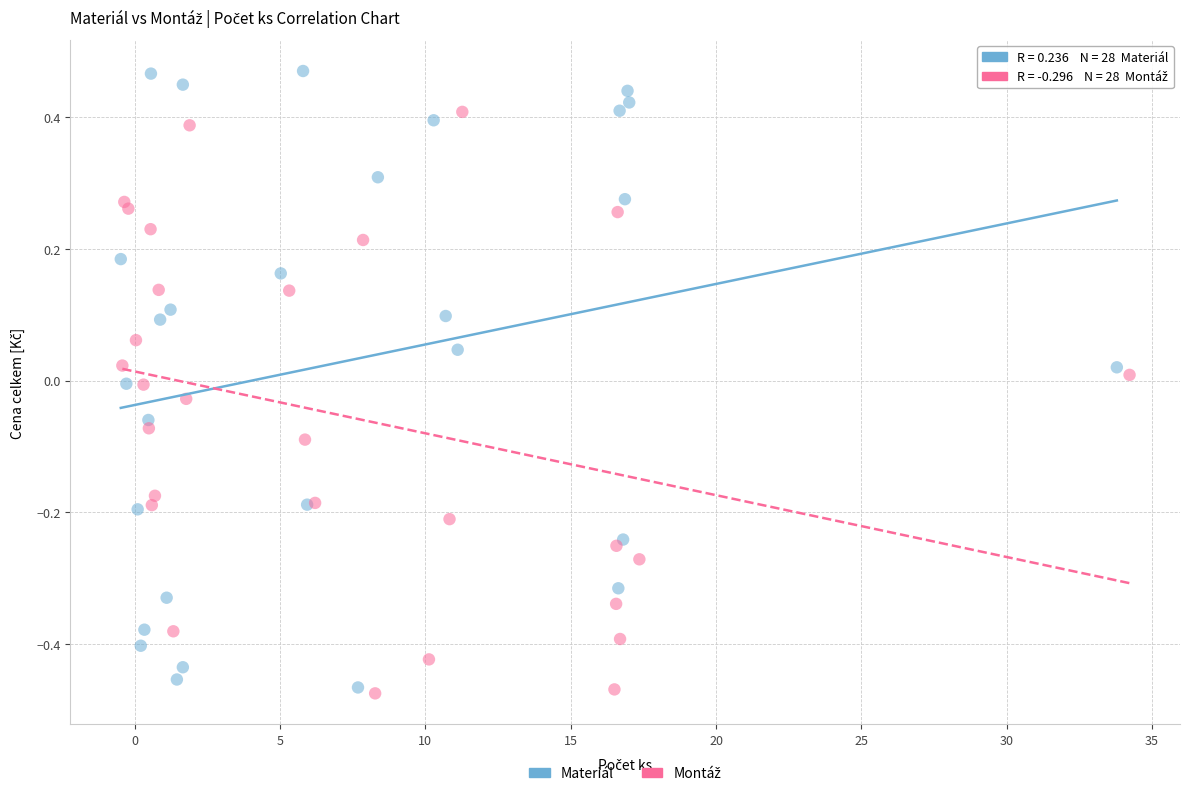

Which series reaches the maximum Y coordinate?

Materiál